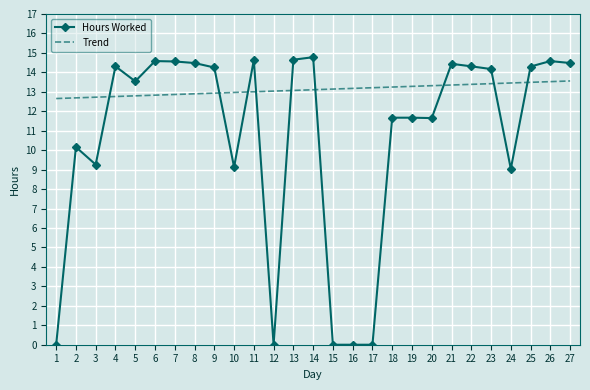

List the series in order of their peak value, lowest first.

Trend, Hours Worked